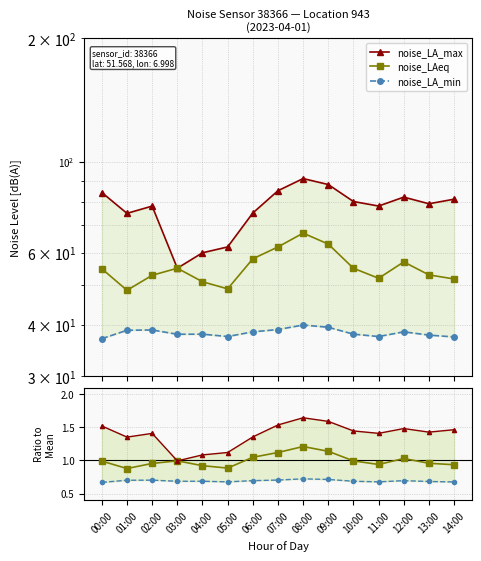

Reading left to right, extract all data points from this chart.

noise_LA_max: 00:00=84.2	01:00=74.9	02:00=78.0	03:00=55.0	04:00=60.0	05:00=62.0	06:00=75.0	07:00=85.0	08:00=91.0	09:00=88.0	10:00=80.0	11:00=78.0	12:00=82.0	13:00=79.0	14:00=81.0
noise_LAeq: 00:00=54.9	01:00=48.6	02:00=52.9	03:00=55.0	04:00=51.0	05:00=49.0	06:00=58.0	07:00=62.0	08:00=67.0	09:00=63.0	10:00=55.0	11:00=52.0	12:00=57.0	13:00=53.0	14:00=51.8
noise_LA_min: 00:00=37.0	01:00=38.8	02:00=38.9	03:00=38.0	04:00=38.0	05:00=37.5	06:00=38.5	07:00=39.0	08:00=40.0	09:00=39.5	10:00=38.0	11:00=37.5	12:00=38.5	13:00=37.8	14:00=37.4
noise_LAeq ratio: 00:00=1.0	01:00=0.9	02:00=1.0	03:00=1.0	04:00=0.9	05:00=0.9	06:00=1.0	07:00=1.1	08:00=1.2	09:00=1.1	10:00=1.0	11:00=0.9	12:00=1.0	13:00=1.0	14:00=0.9
noise_LA_max ratio: 00:00=1.5	01:00=1.4	02:00=1.4	03:00=1.0	04:00=1.1	05:00=1.1	06:00=1.4	07:00=1.5	08:00=1.6	09:00=1.6	10:00=1.4	11:00=1.4	12:00=1.5	13:00=1.4	14:00=1.5
noise_LA_min ratio: 00:00=0.7	01:00=0.7	02:00=0.7	03:00=0.7	04:00=0.7	05:00=0.7	06:00=0.7	07:00=0.7	08:00=0.7	09:00=0.7	10:00=0.7	11:00=0.7	12:00=0.7	13:00=0.7	14:00=0.7